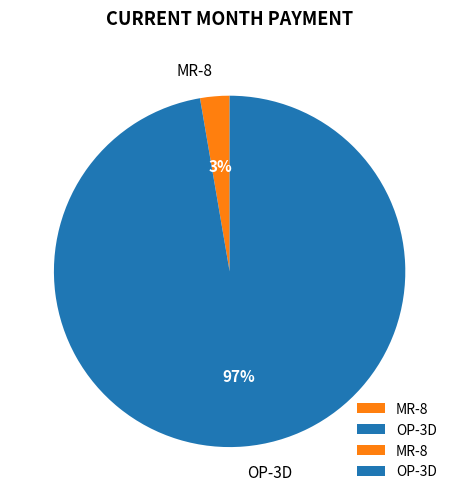

To the nearest percent, what percentage of the pie is OP-3D?

97%